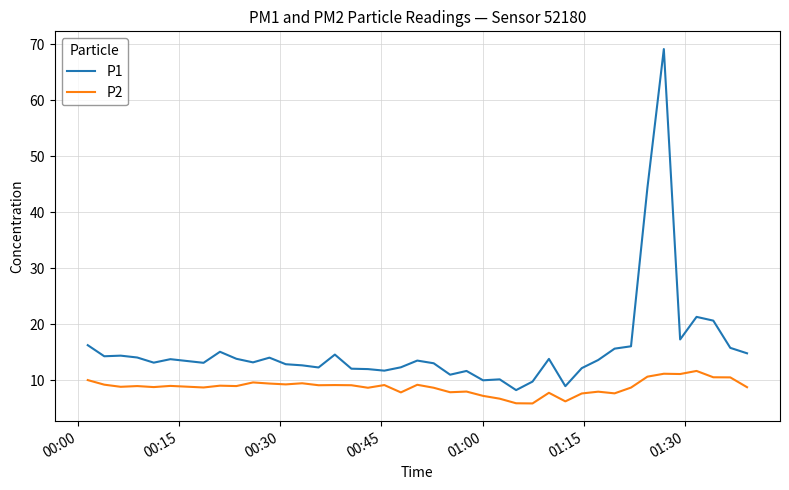

Rank the series by their average value, from highest to lowest.

P1, P2